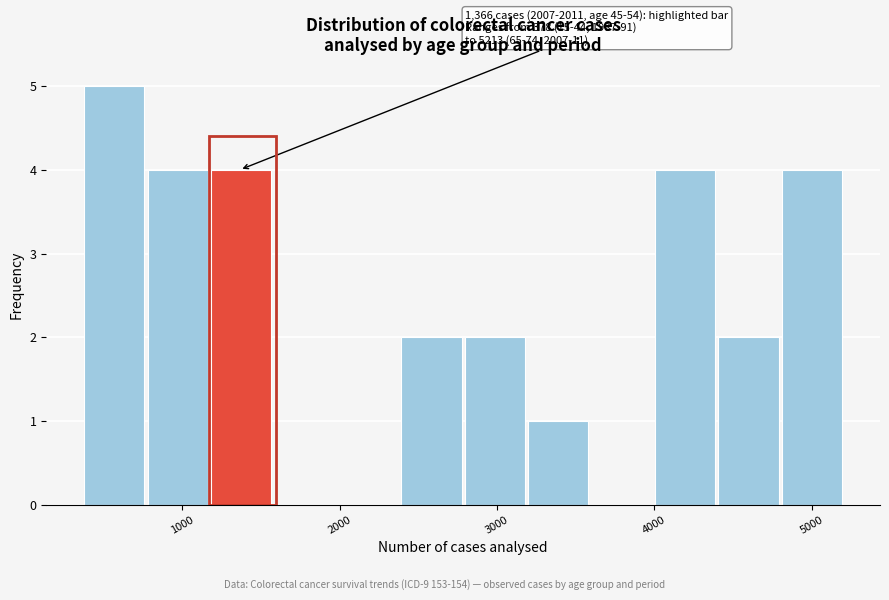

Over which range of the x-axis is the bar tallest?

400 to 800